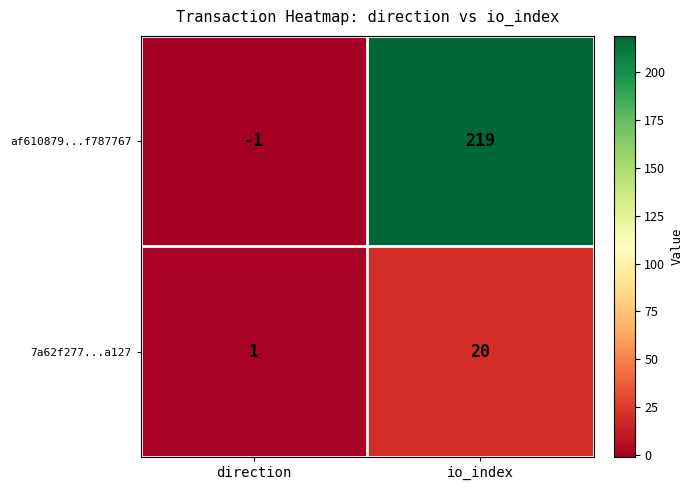

List the series in order of their overall mean, highest first.

af610879...f787767, 7a62f277...a127